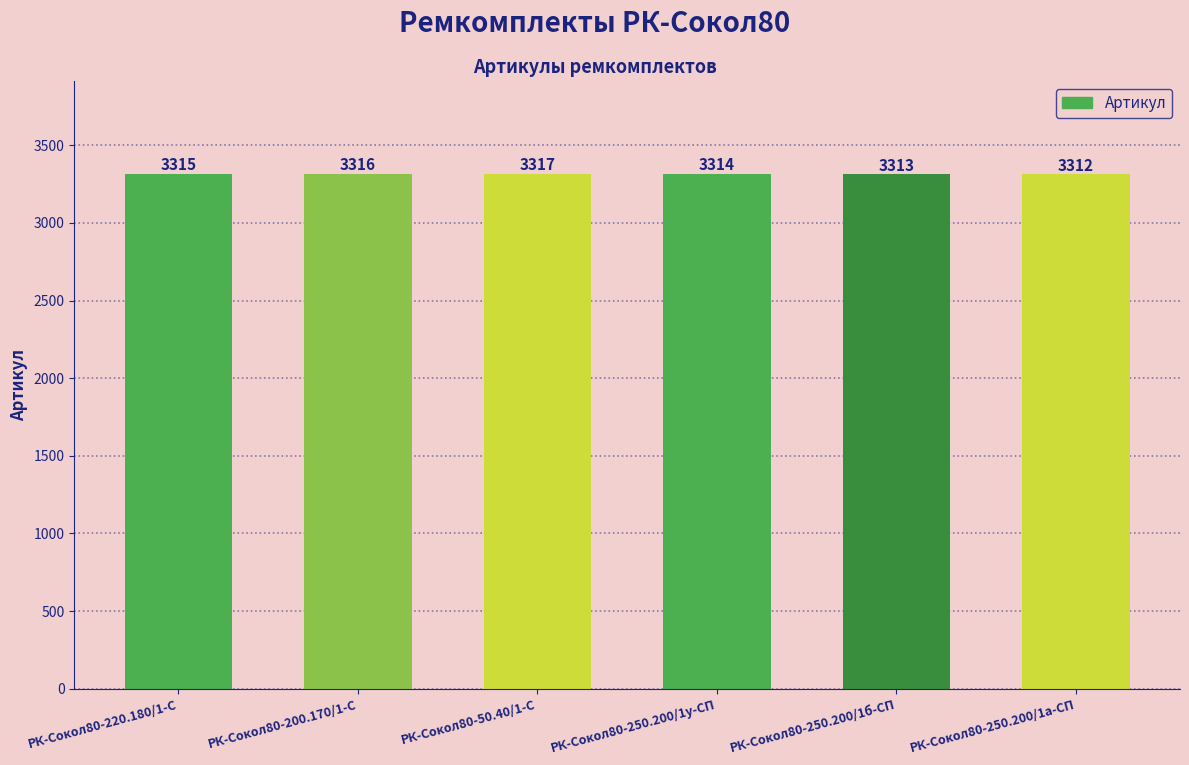

What is the value of the 3rd bar from the left?

3317